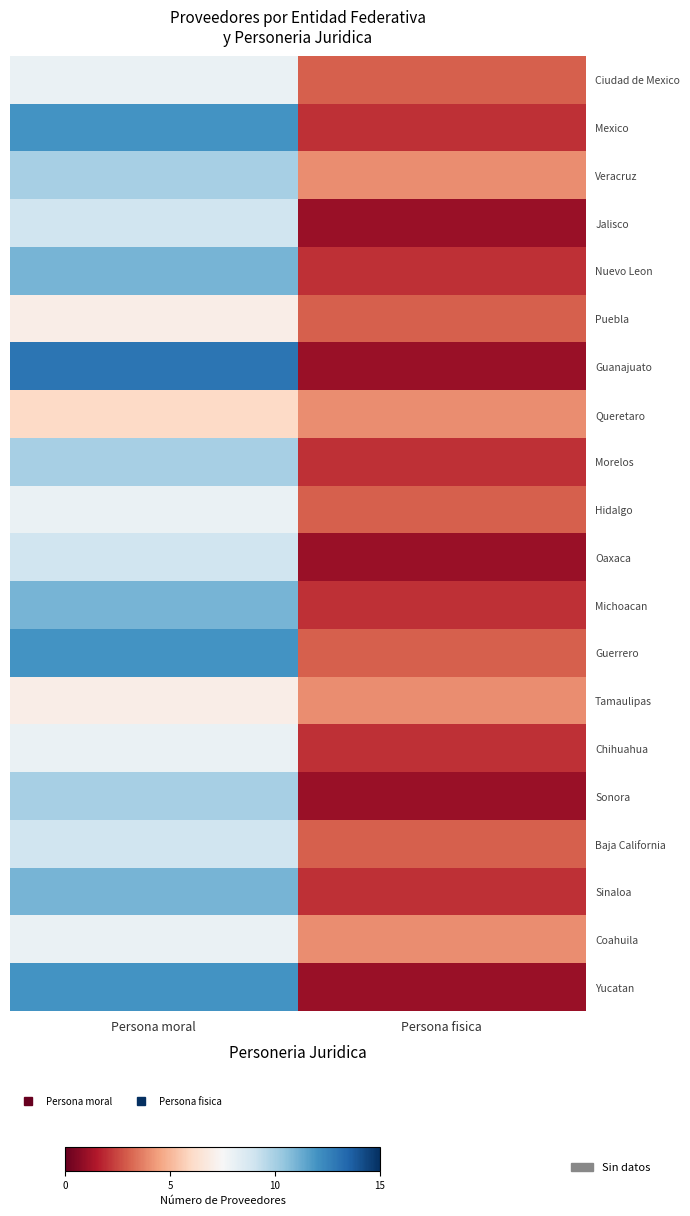

Which category has the highest value across all series?

Persona moral